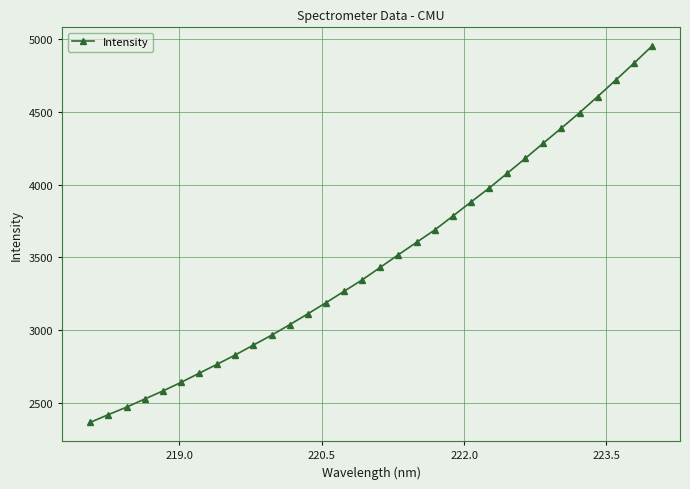

What is the greatest value displayed?

4952.5